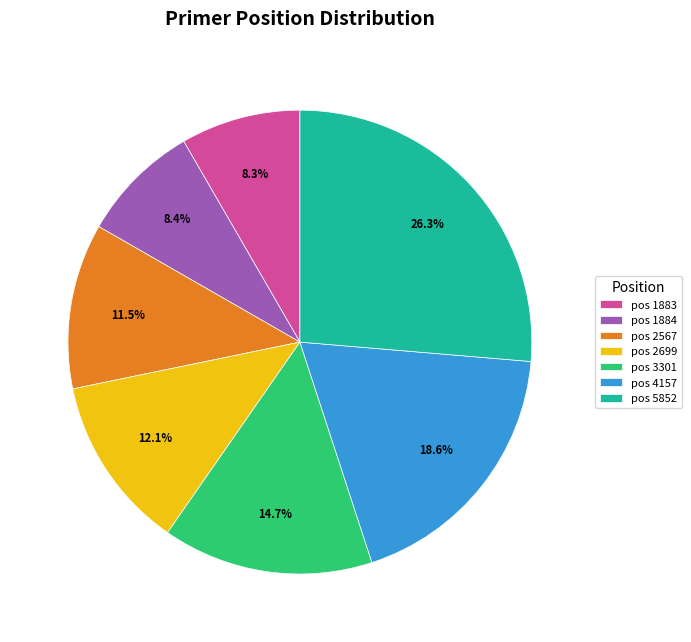

Count the number of slices in the pie.

7